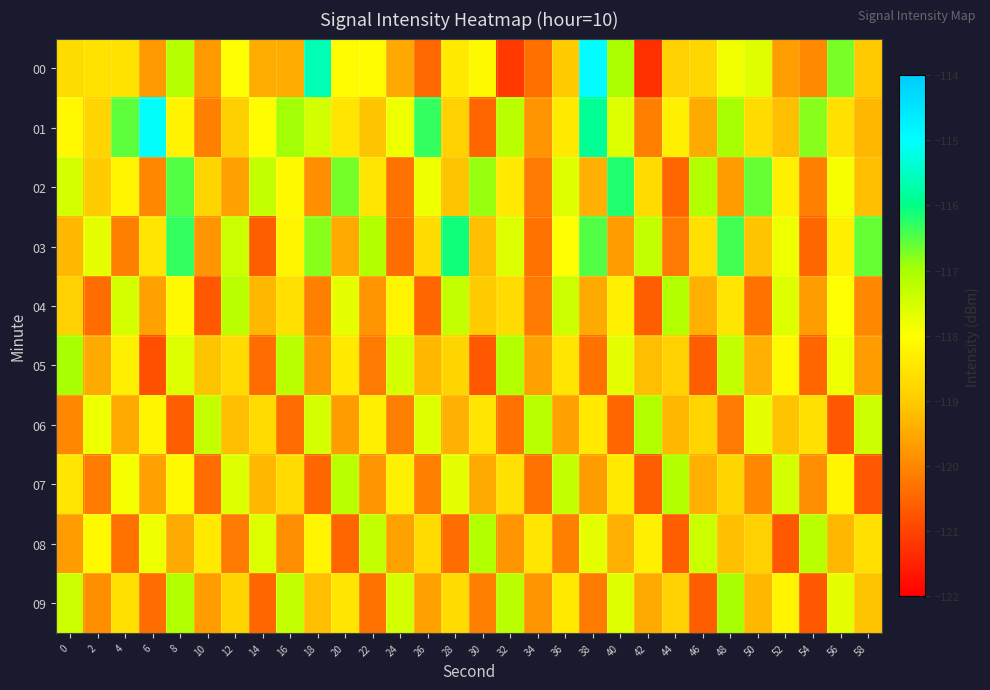

Between 2 and 16, which series saw the biggest shift?

06